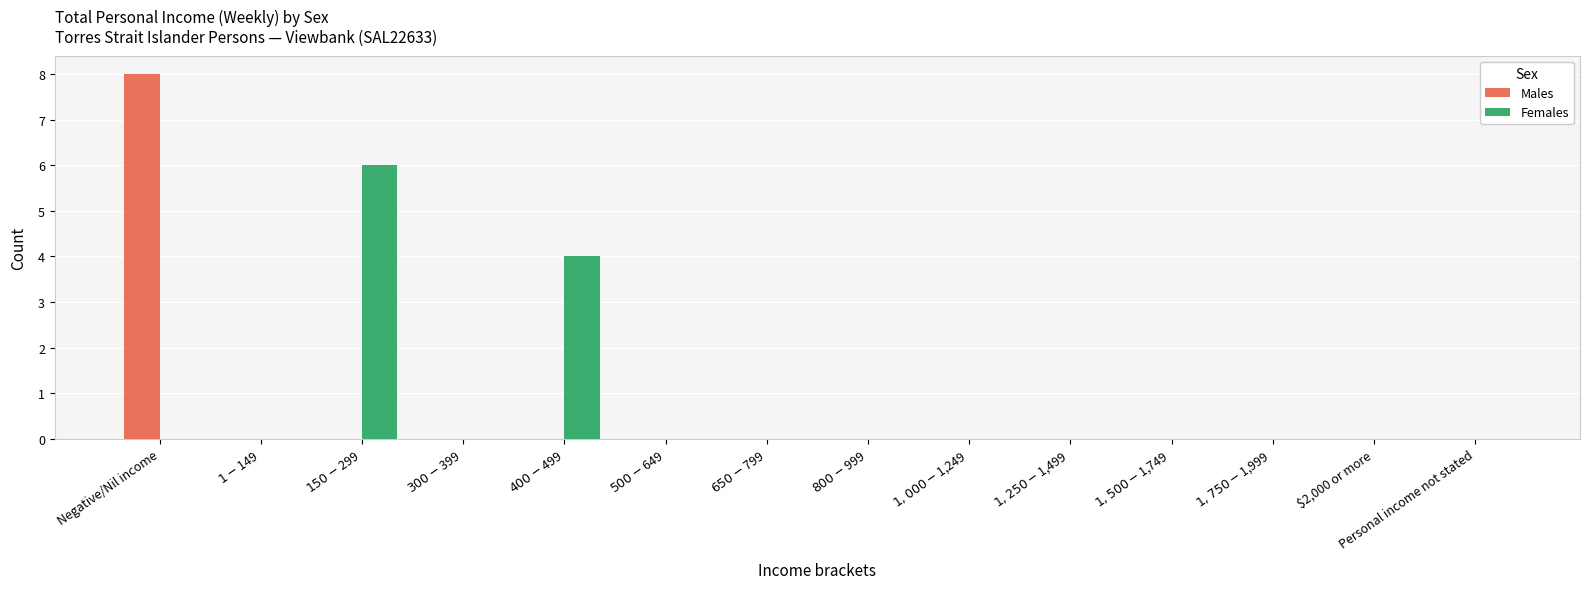

Which category has the highest value across all series?

Negative/Nil income